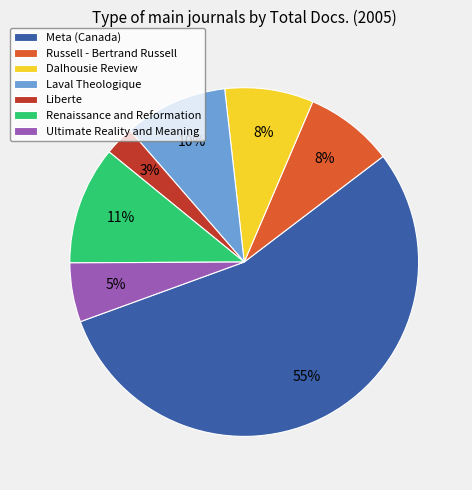

Which has a higher value, Liberte or Ultimate Reality and Meaning?

Ultimate Reality and Meaning